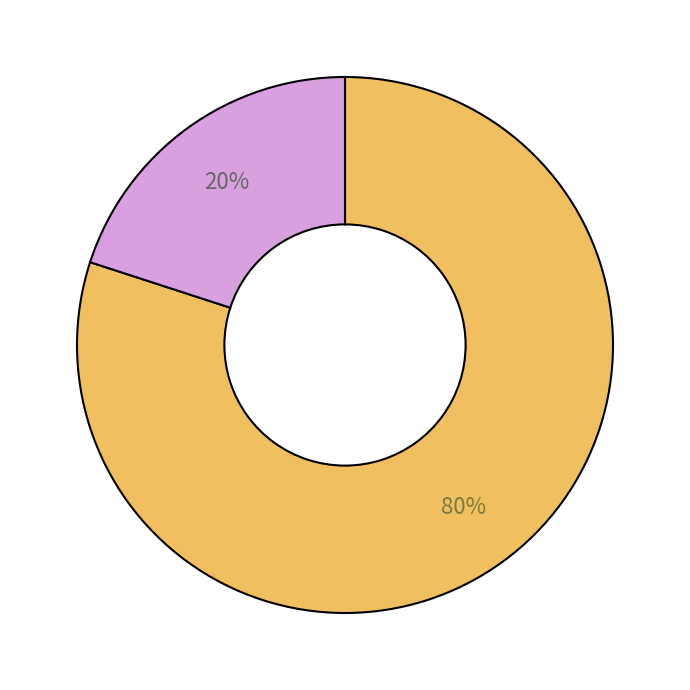

To the nearest percent, what is the difference between the largest and smallest slice percentages?

60%